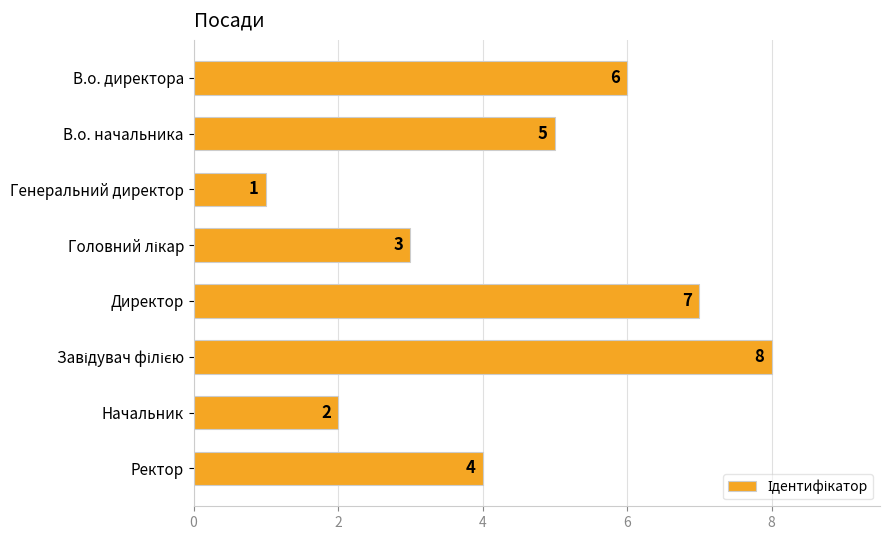

Where is the data nearest to the value 4?

Ректор